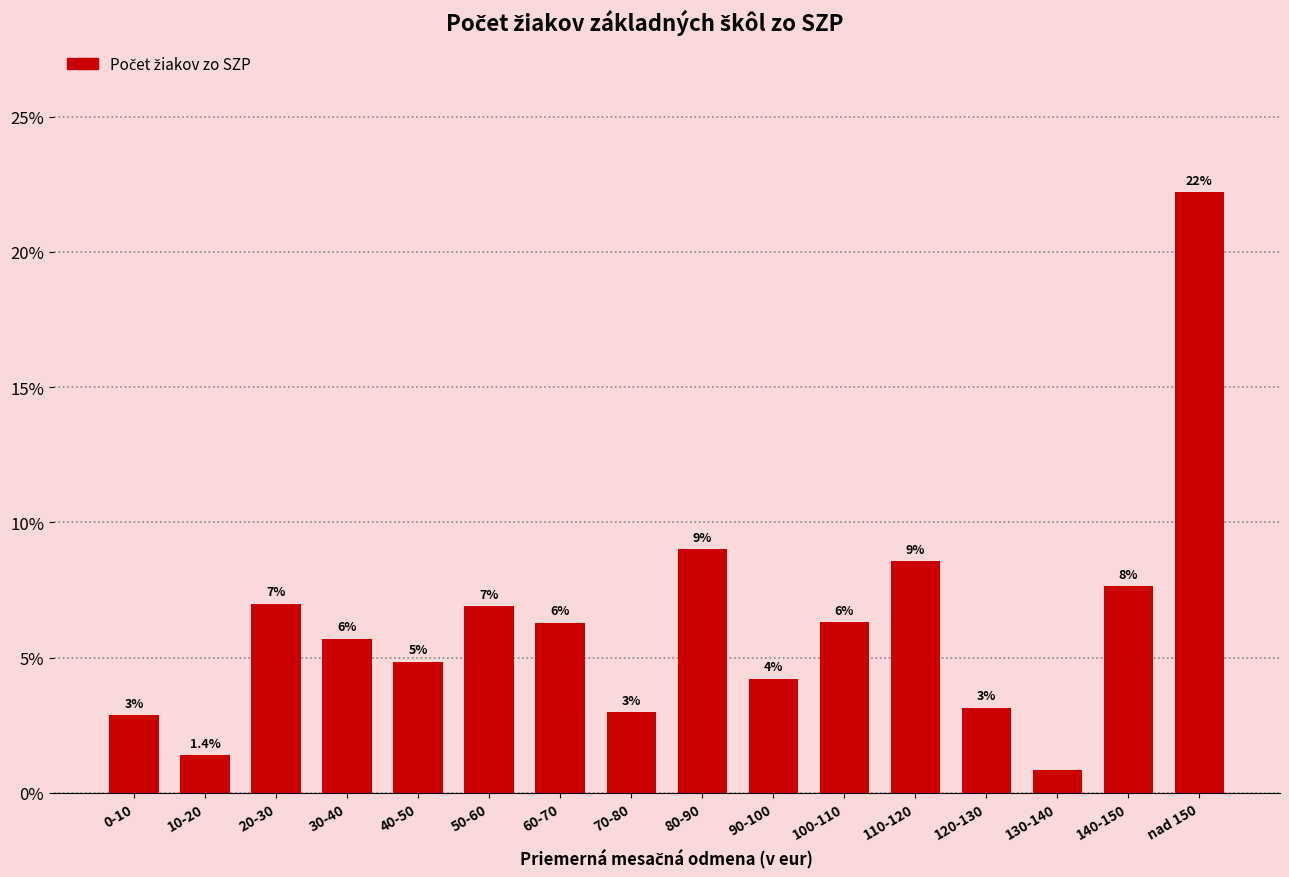

What is the label of the 7th bar from the right?

90-100